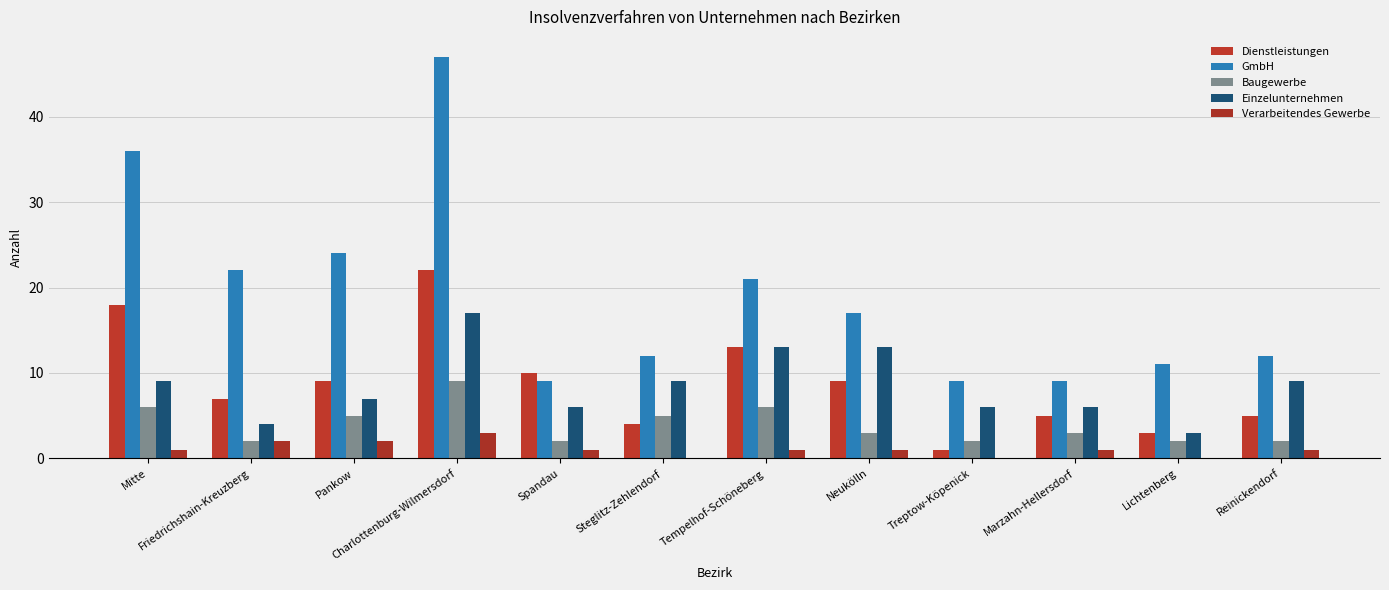

What is the sum of the Baugewerbe values at Tempelhof-Schöneberg and Steglitz-Zehlendorf?

11